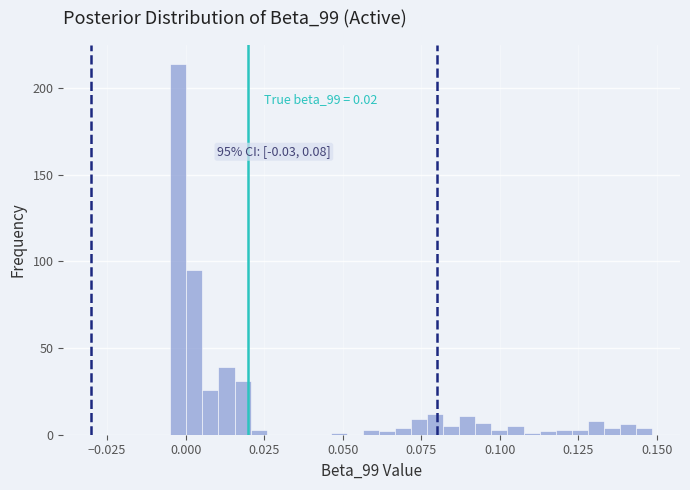

Read against the x-axis, roughly where is the centre of the tallest bar?

0.000